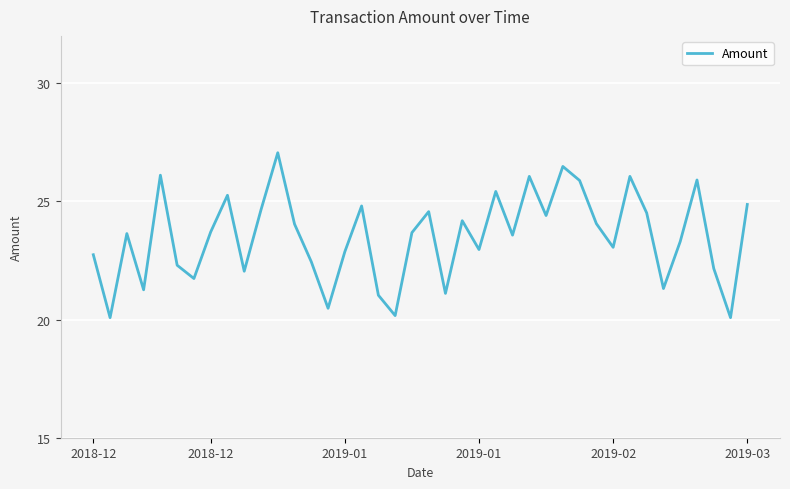

What is the greatest value displayed?

27.1